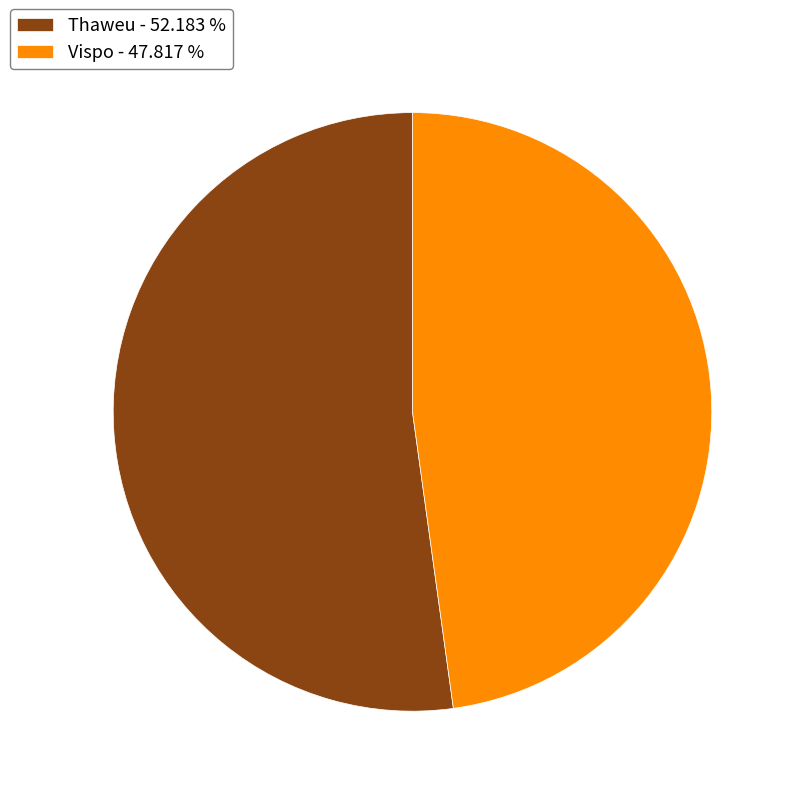

Do Thaweu - 52.183 % and Vispo - 47.817 % together represent more than half of the pie?

Yes